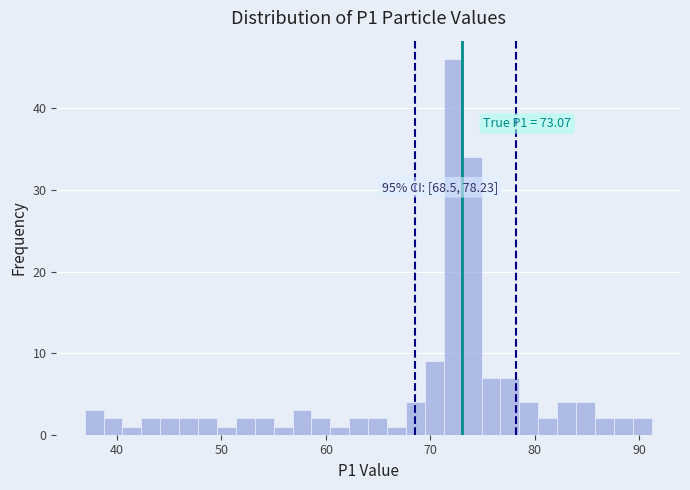

Read against the x-axis, roughly where is the centre of the tallest bar?

72